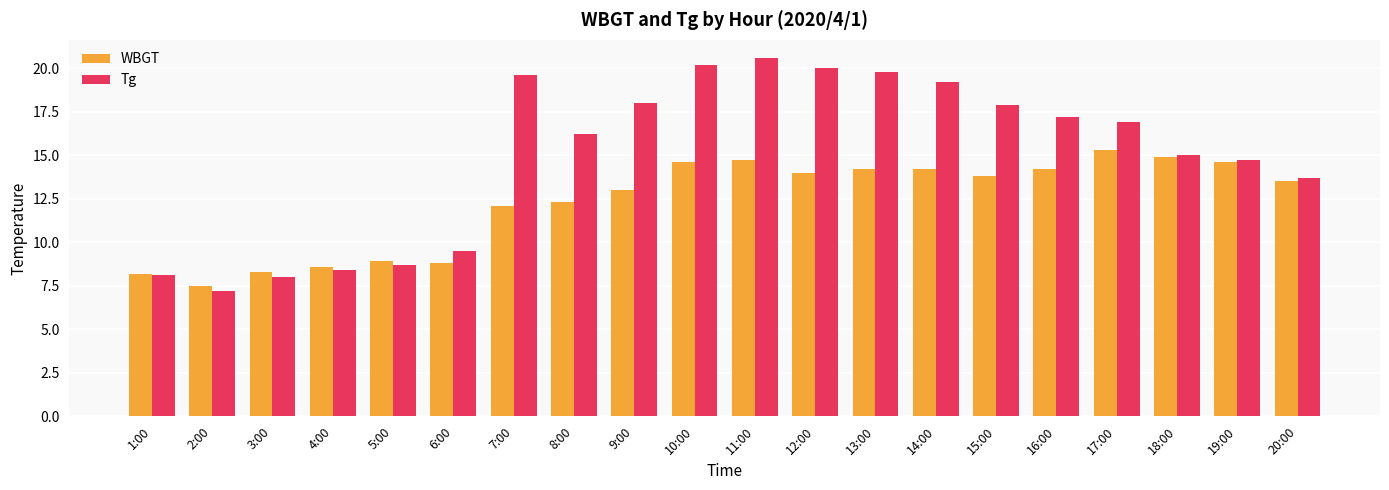

List the series in order of their overall mean, lowest first.

WBGT, Tg